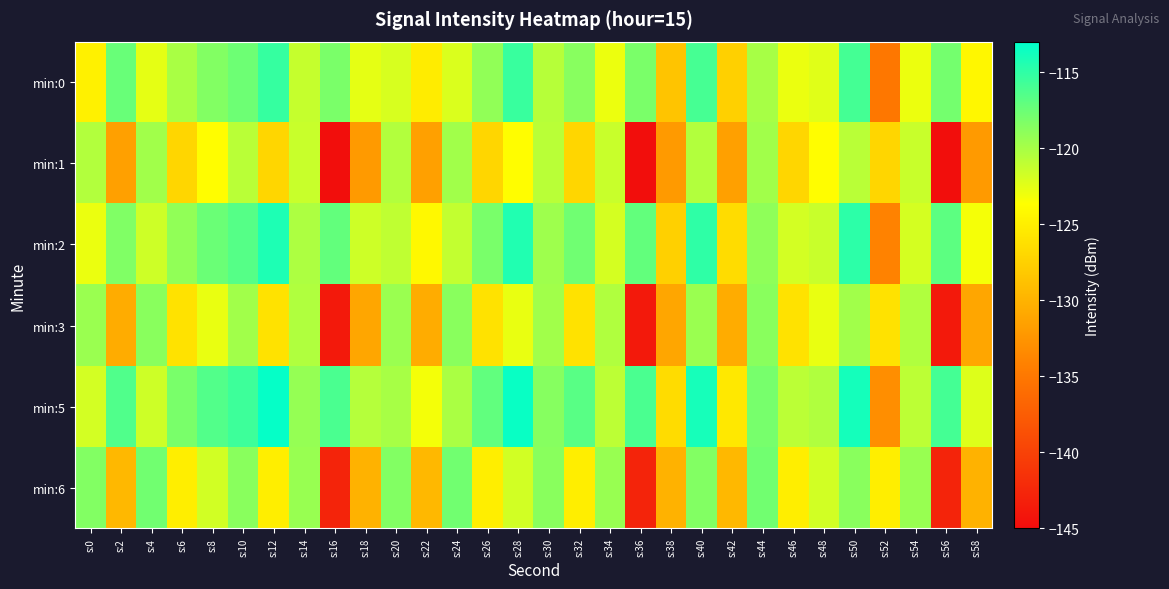

Which label corresponds to the smallest value in the chart?

s:16